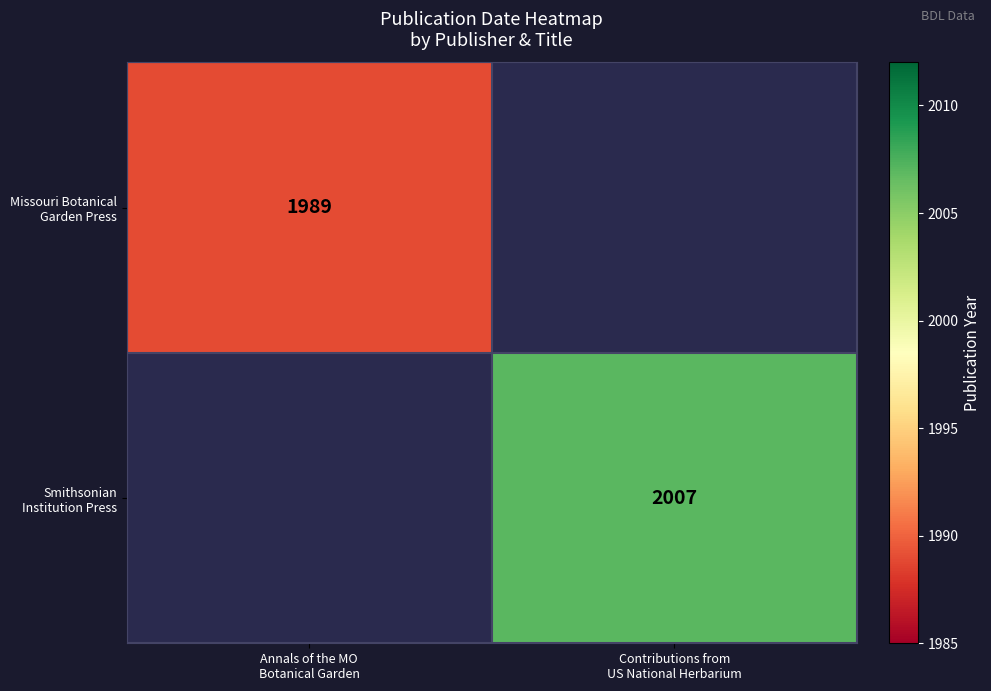

How many values in Missouri Botanical Garden Press are above zero?

1